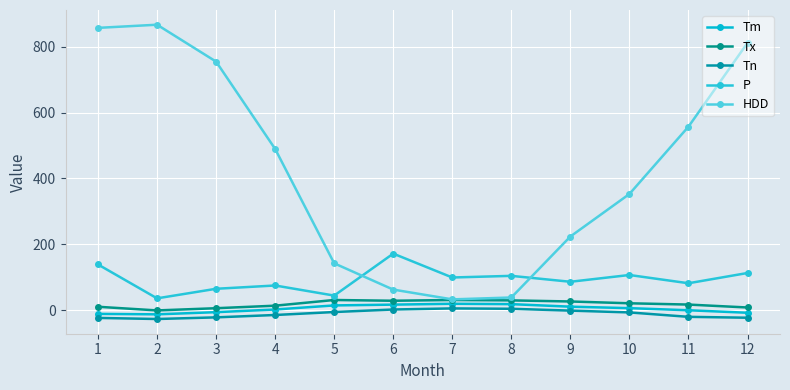

Which series has the largest total across all categories?

HDD